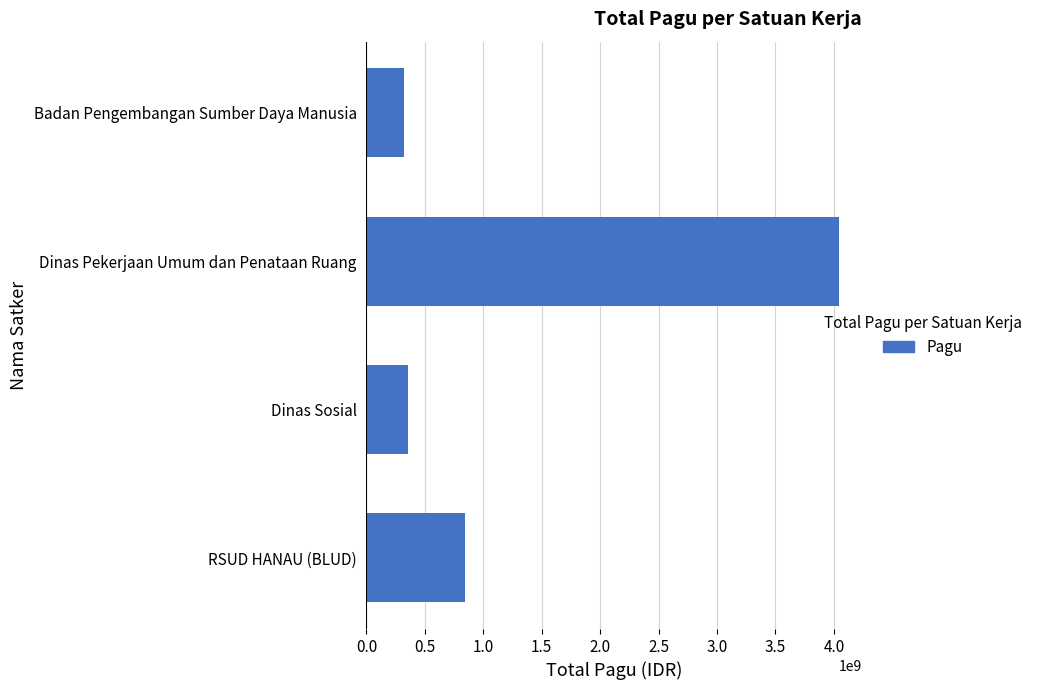

At which label is the value closest to 2181508715?

RSUD HANAU (BLUD)